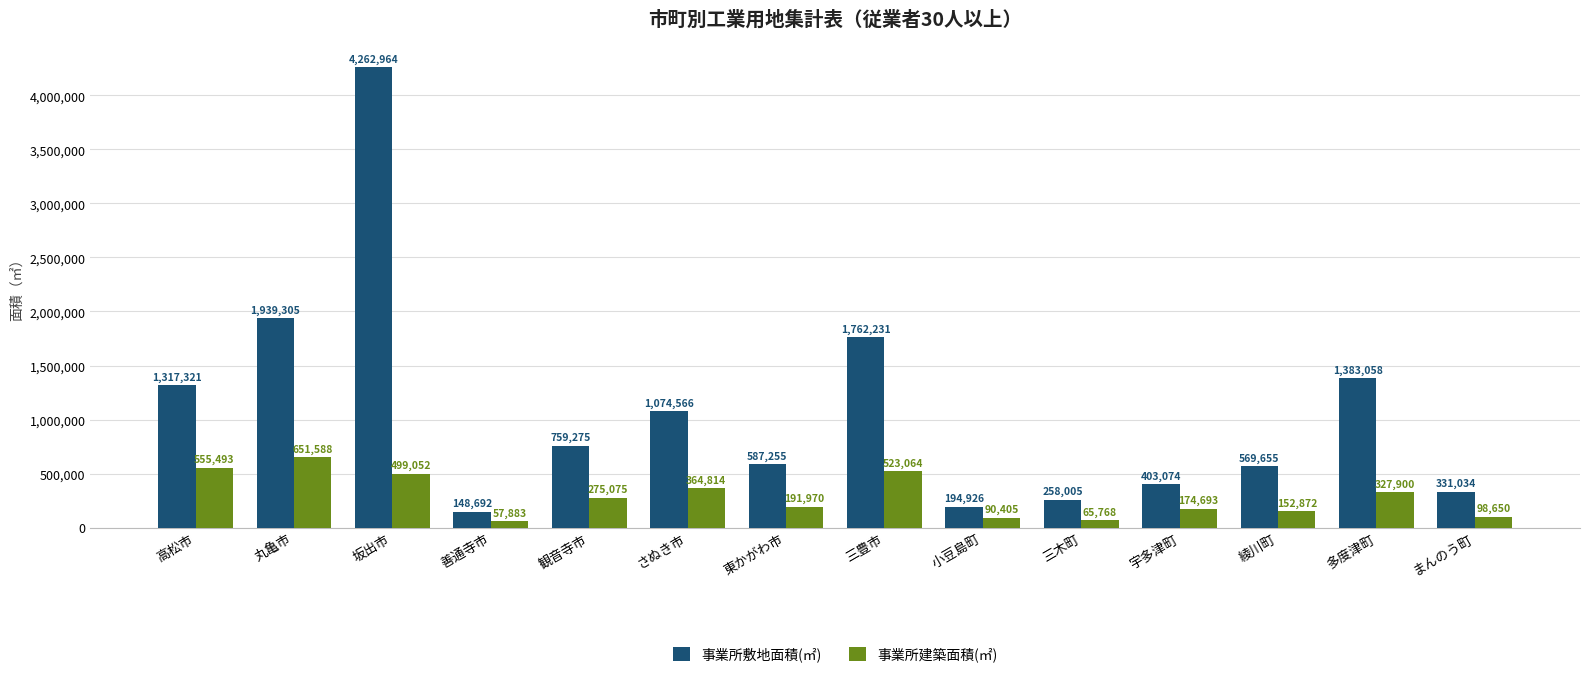

Which category has the lowest value in the 事業所建築面積(㎡) series?

善通寺市